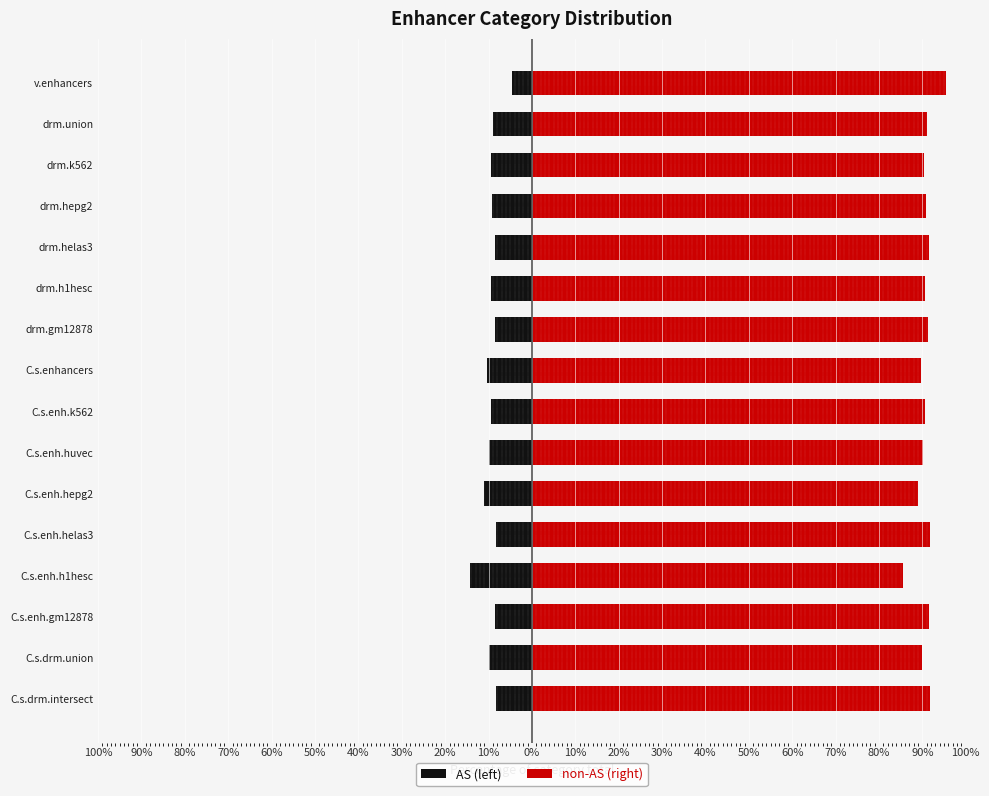

Reading left to right, list all the values displayed in this chart.

AS (left): -8.2	-10.0	-8.5	-14.4	-8.3	-11.1	-9.9	-9.4	-10.3	-8.6	-9.5	-8.6	-9.2	-9.5	-8.9	-4.5
non-AS (right): 91.8	90.0	91.5	85.6	91.7	88.9	90.1	90.6	89.7	91.4	90.5	91.4	90.8	90.5	91.1	95.5